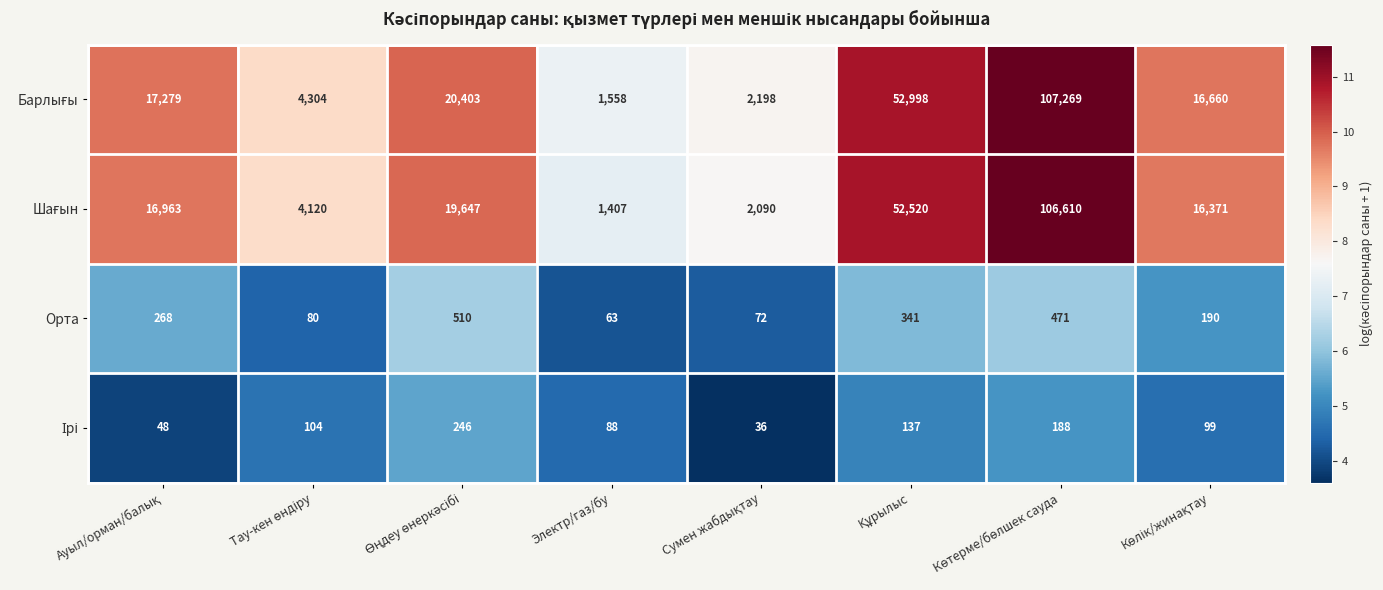

At how many categories does at least one series exceed 151?

8